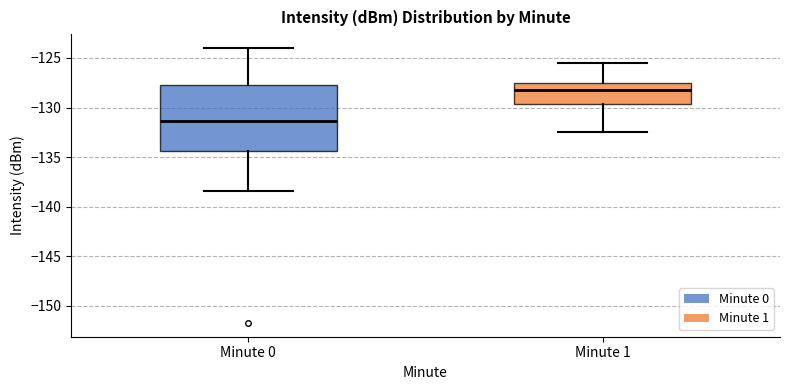

Comparing the boxes themselves (not the whiskers), which one is the tallest?

Minute 0